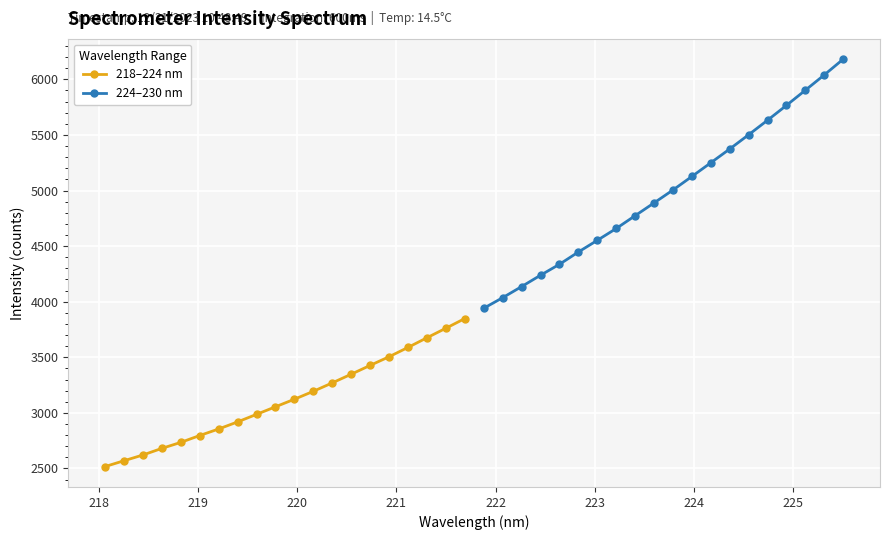

What is the value of the 218–224 nm point at the 6th from the left?

2796.6